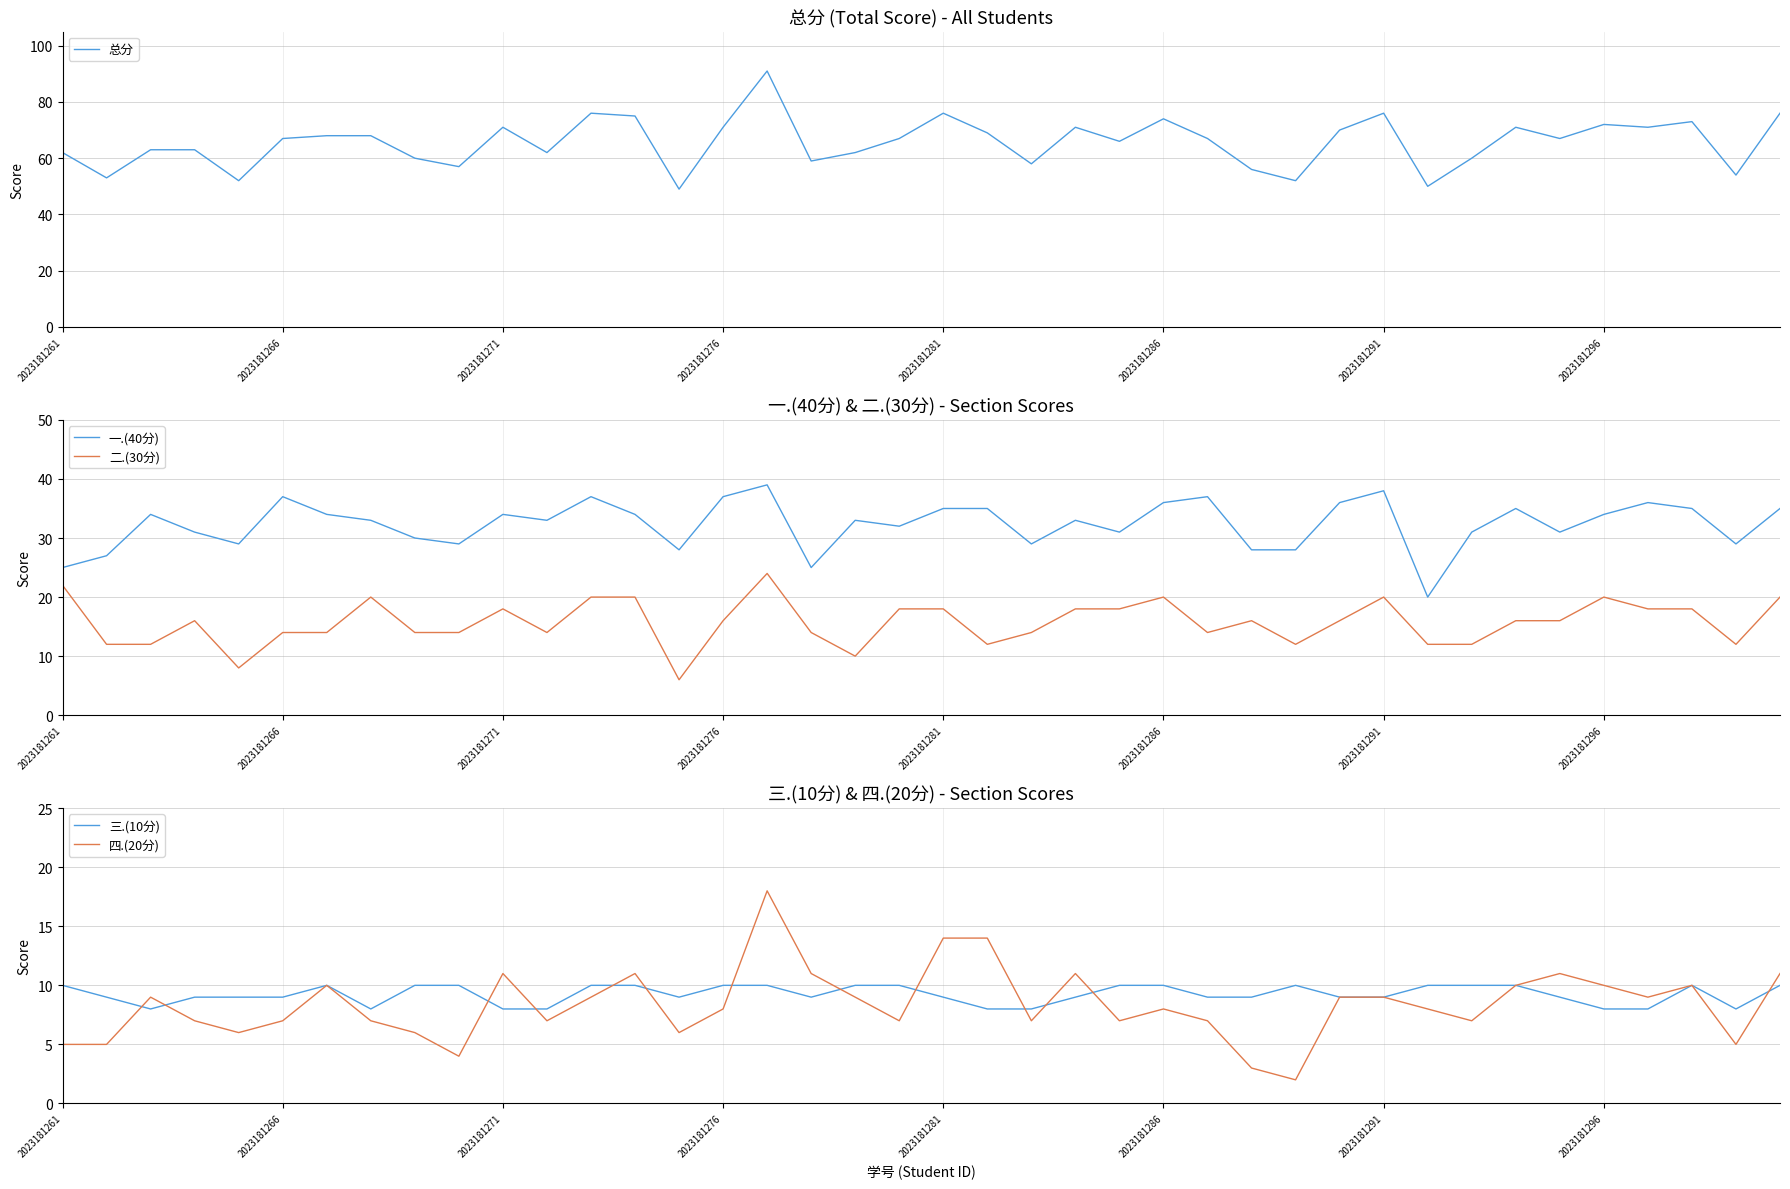

True or false: 一.(40分) and 二.(30分) cross at least once.

False